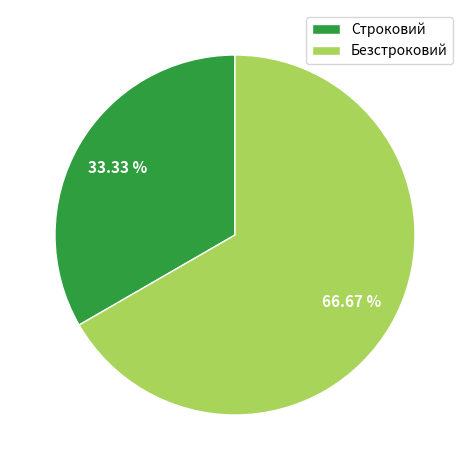

How many segments does this pie chart have?

2